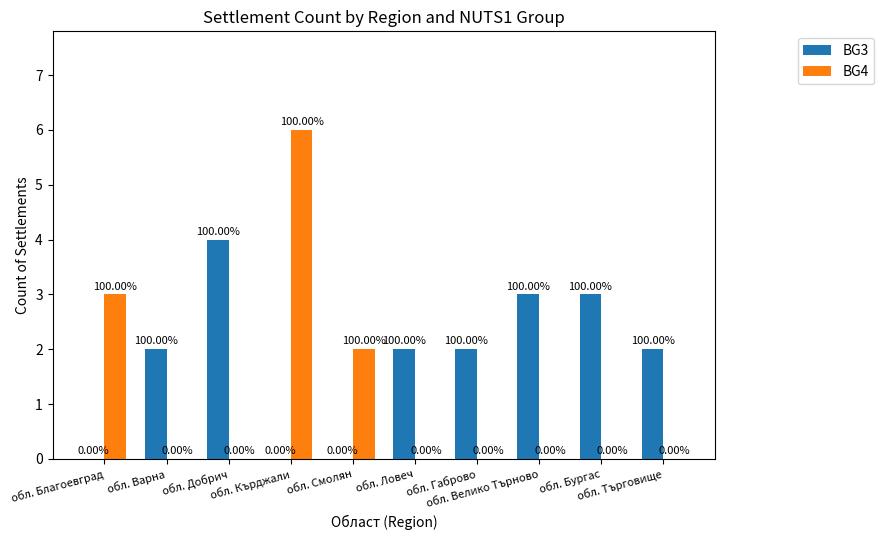

What is the total value across all series at обл. Смолян?

2